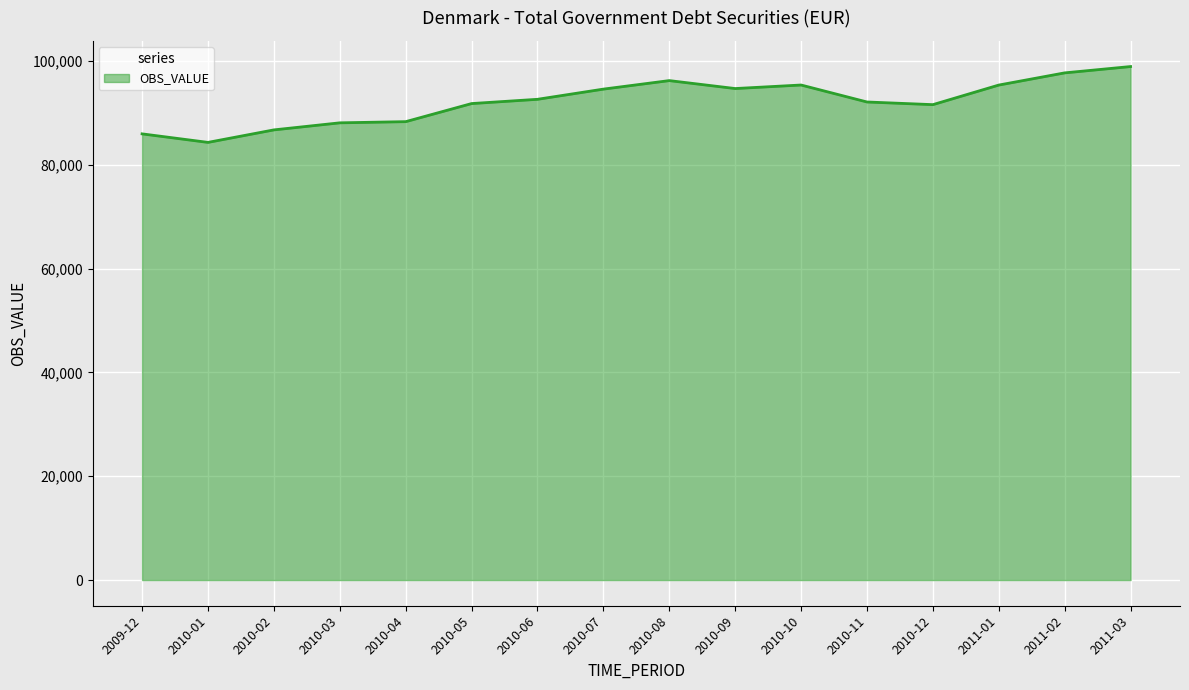

Count the number of values greater than 92623.

8